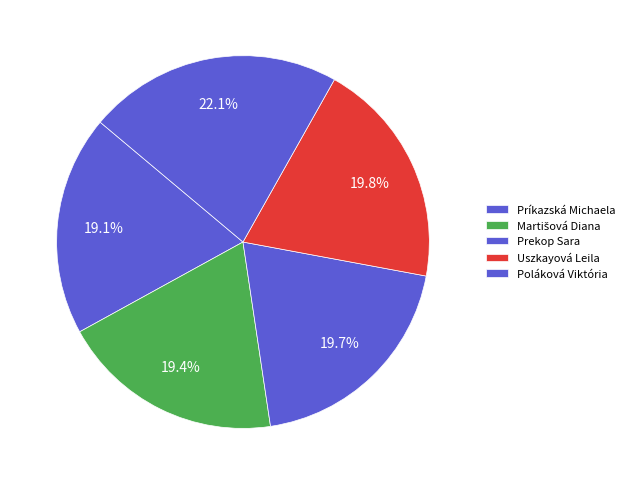

How many slices are in this pie chart?

5